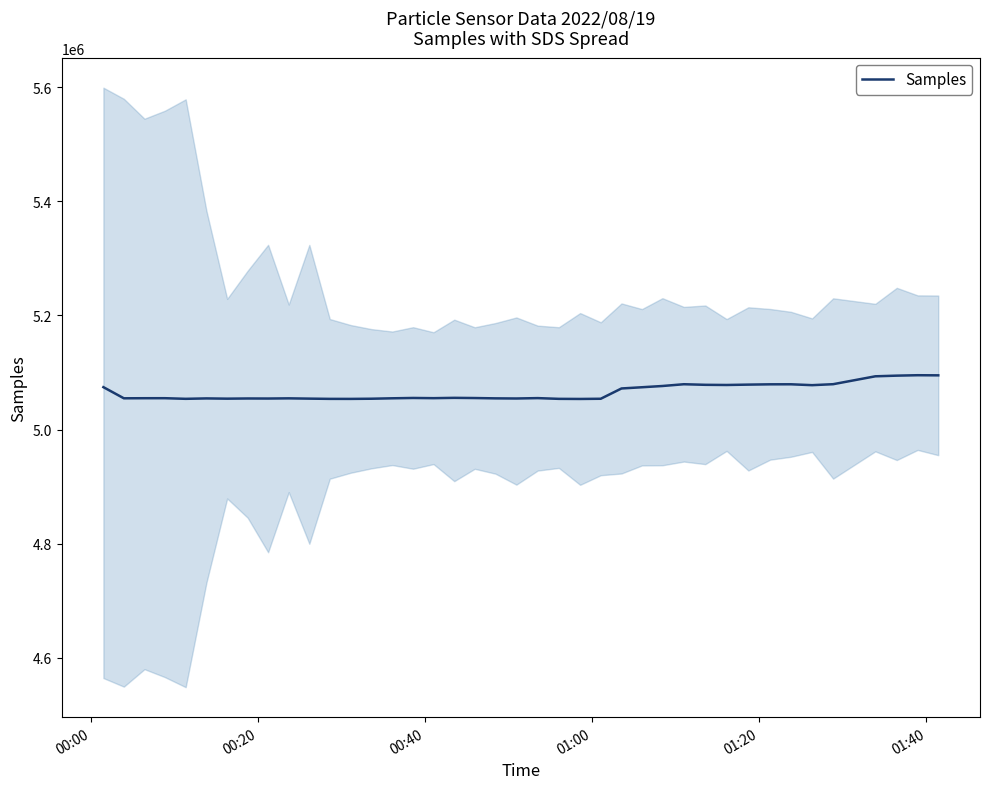

What is the minimum value for Samples?

5053661